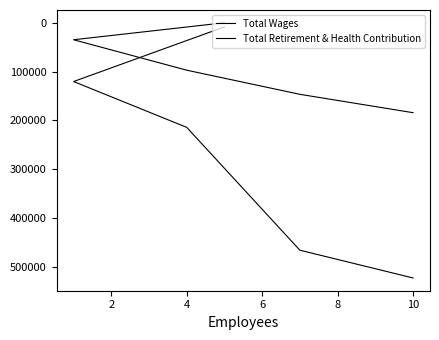

True or false: Total Wages has a value of 65278 at 4.

False